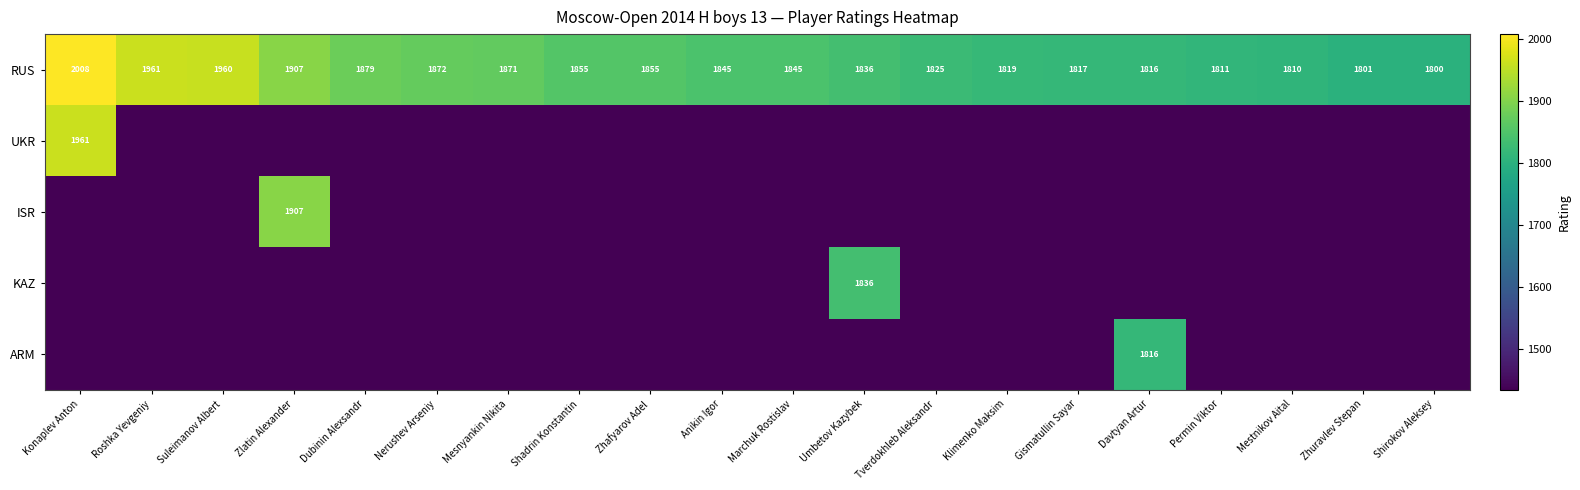

Is it true that RUS equals 1871 at Mesnyankin Nikita?

True